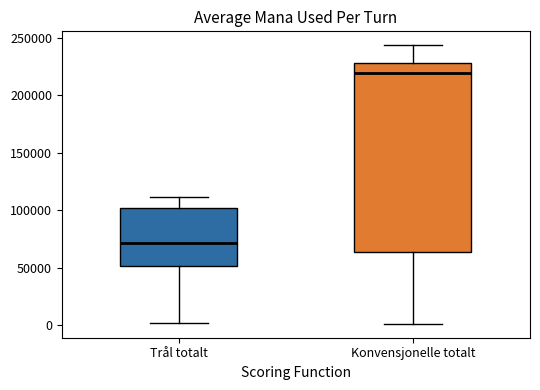

Reading left to right, read every box against the y-axis: the position of its median line, the range the box covers, and the ends of its whiskers. The values are not printed on the chart, so give them approximately, as read against the axis.

Trål totalt: median 70000, box 50000 to 100000, whiskers 0 to 110000
Konvensjonelle totalt: median 220000, box 65000 to 230000, whiskers 0 to 245000